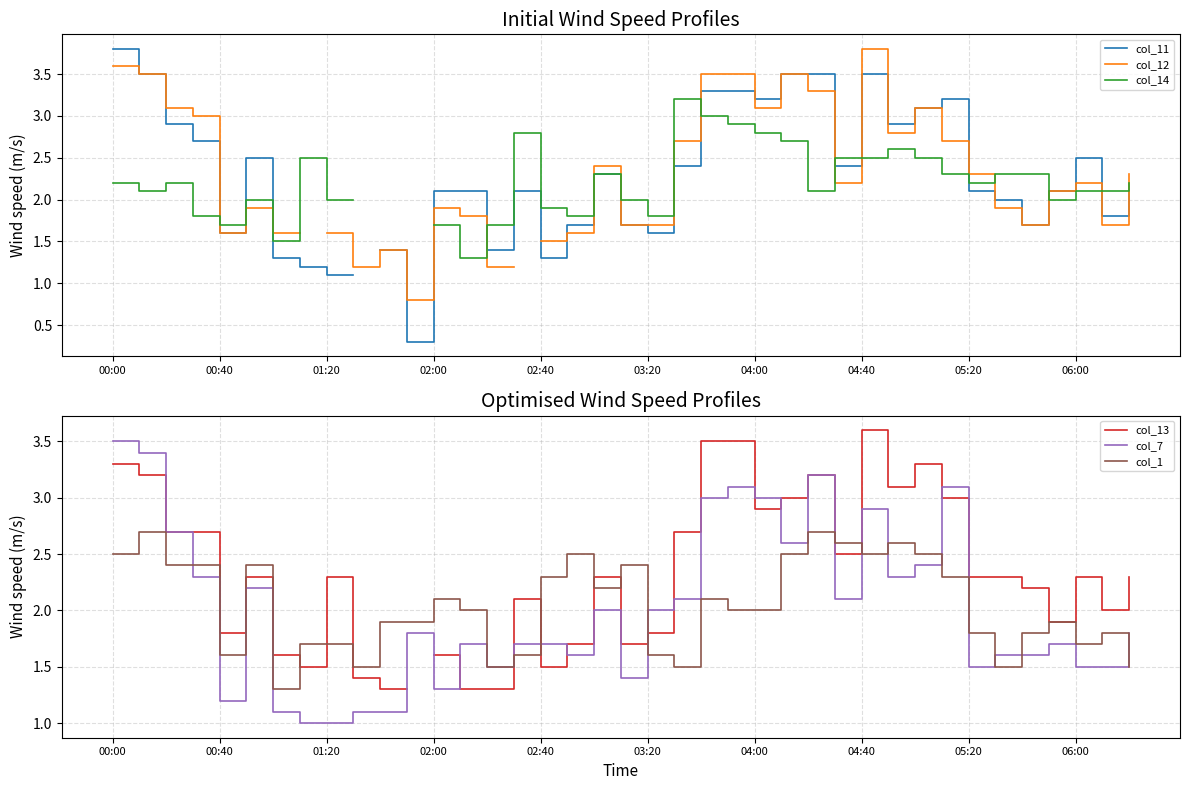

How many lines are shown in the chart?

6